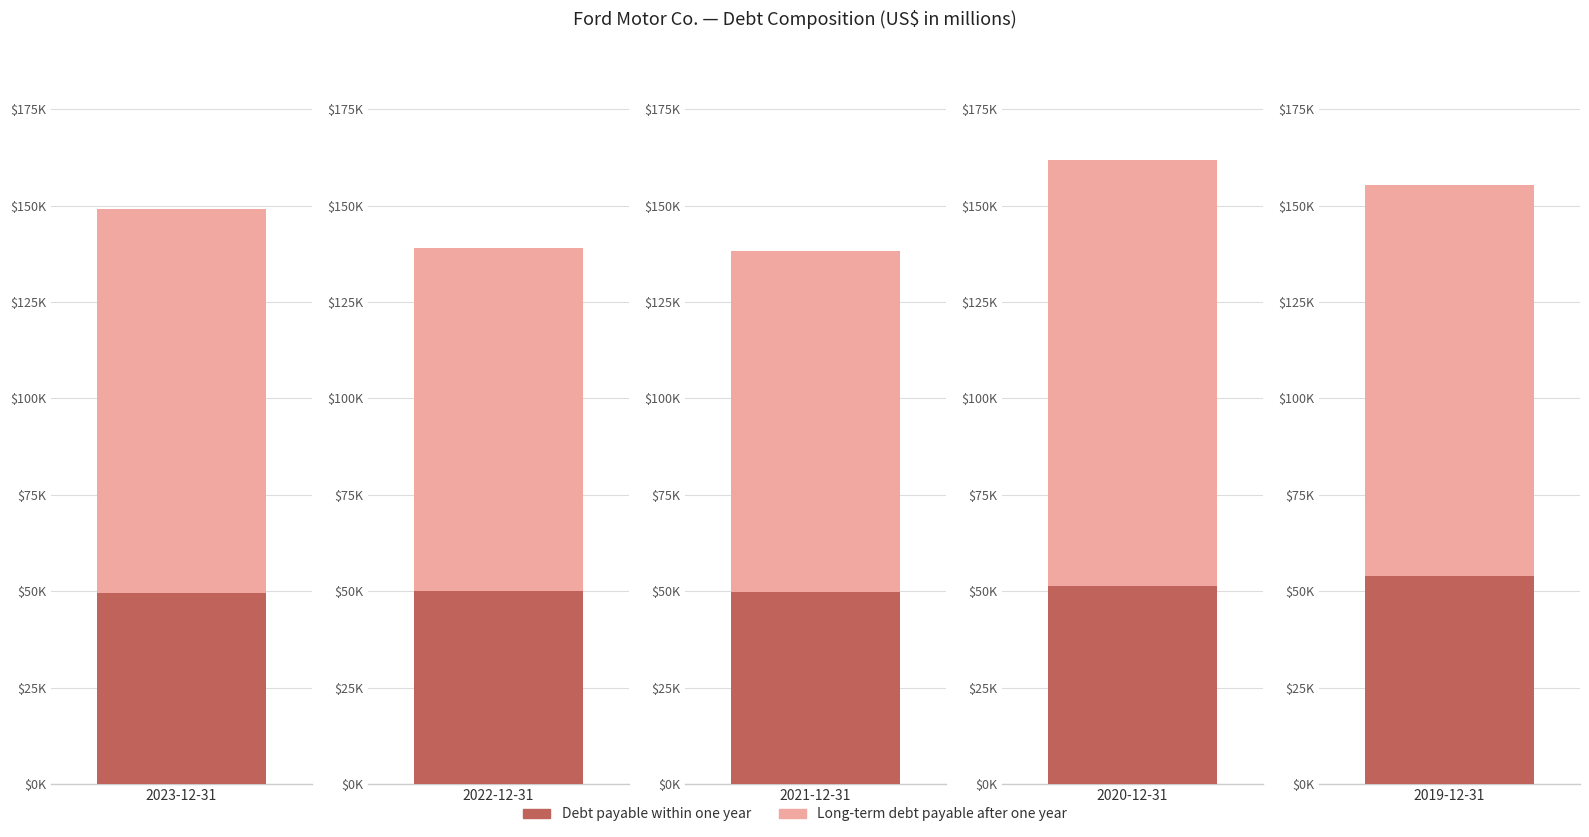

What is the approximate value of Long-term debt payable after one year at 2019-12-31, to the nearest 50?

101350